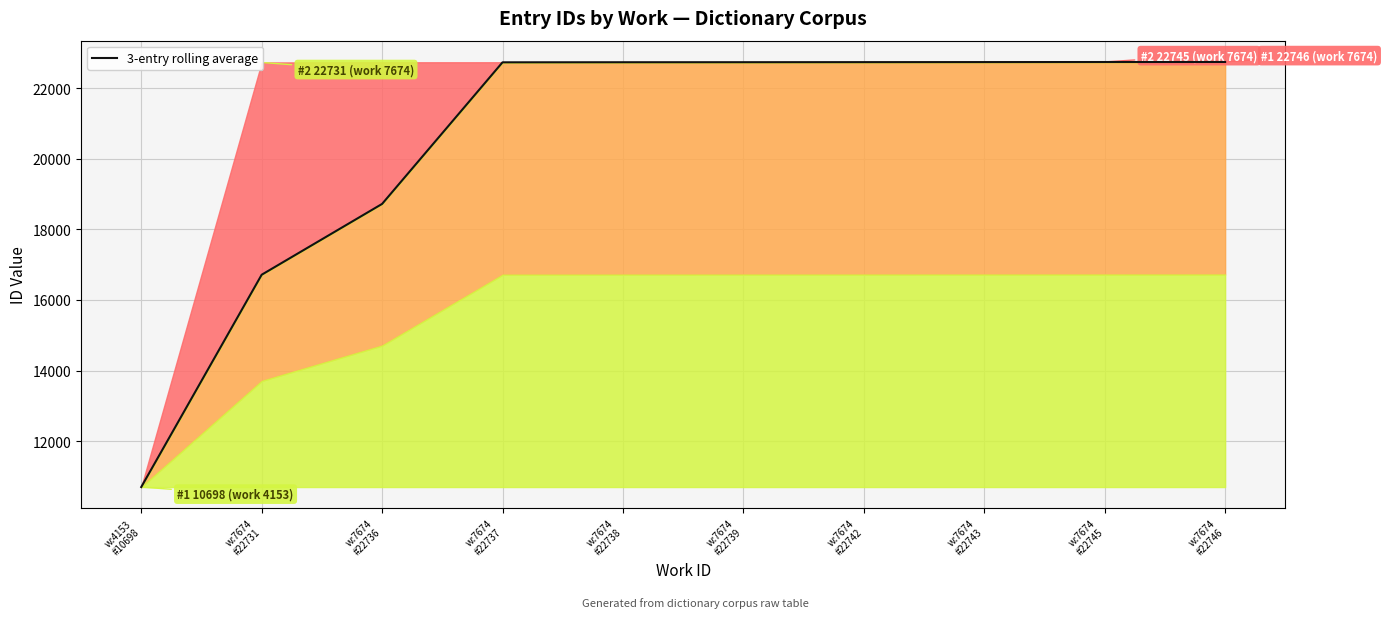

The chart shows a value of 6903.5 at w:7674
#22743. True or false?

False